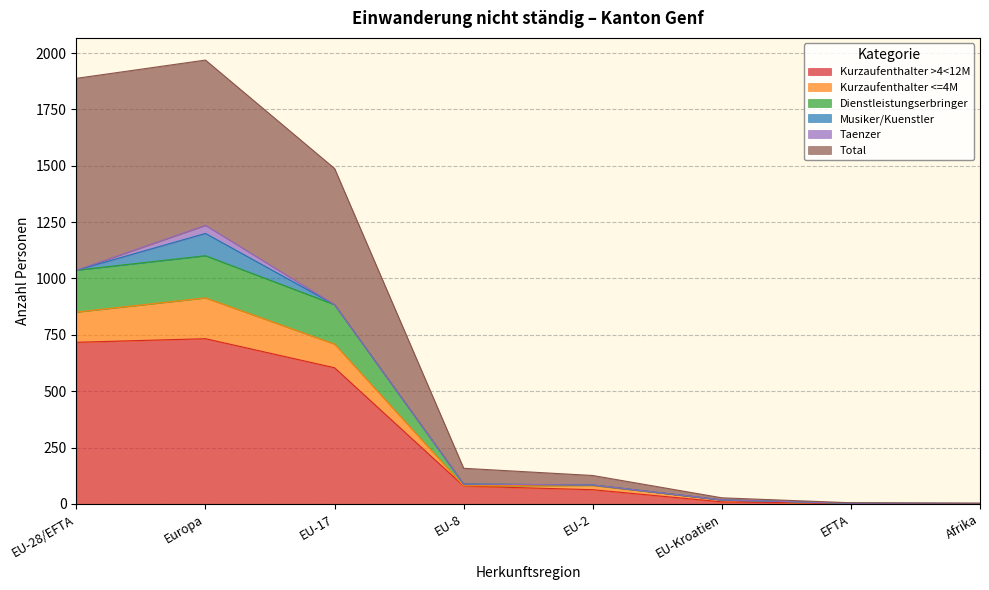

What is the spread (max minus min) of values at Afrika?

2